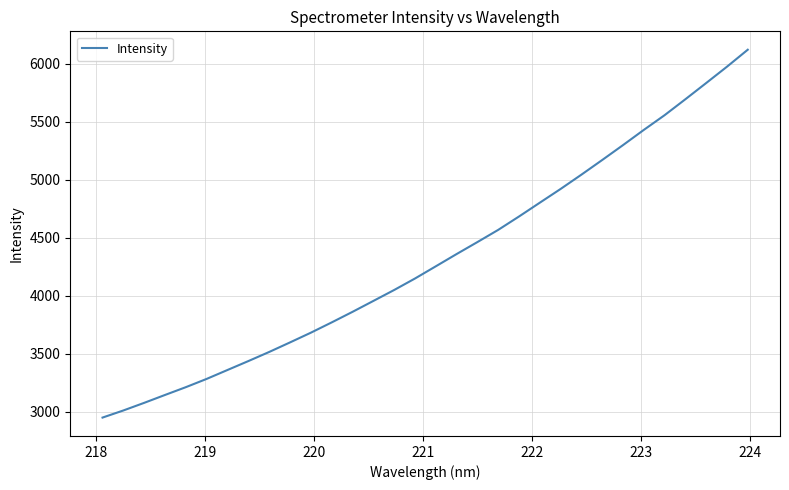

What is the sum of all values?

138245.9